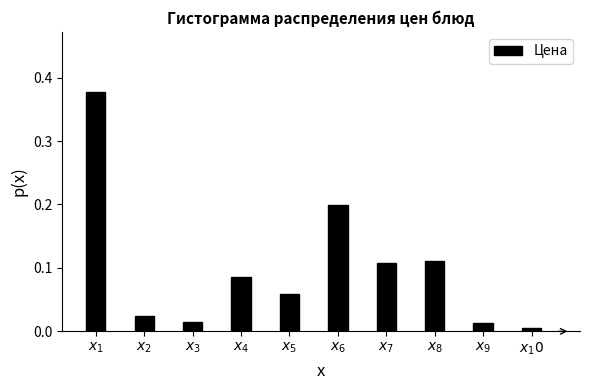

What is the sum of all values?

1.0